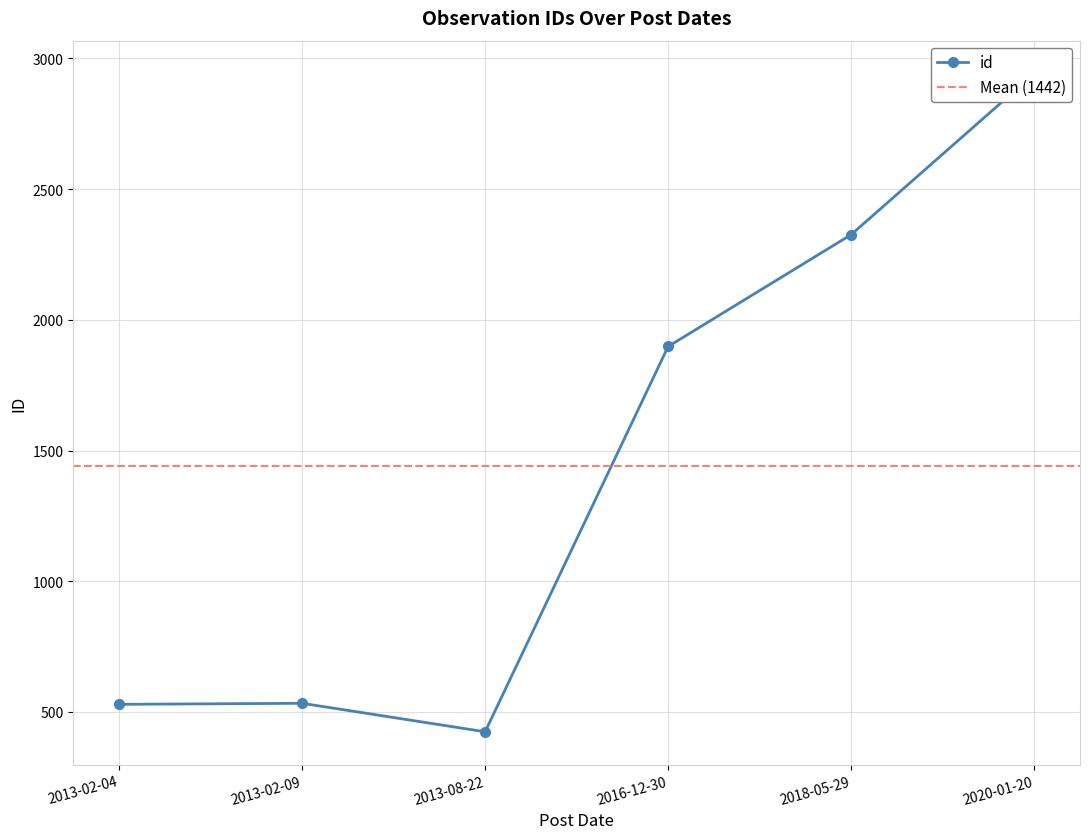

Approximately how many times larger is the value at 2018-05-29 compared to 2020-01-20?

0.8